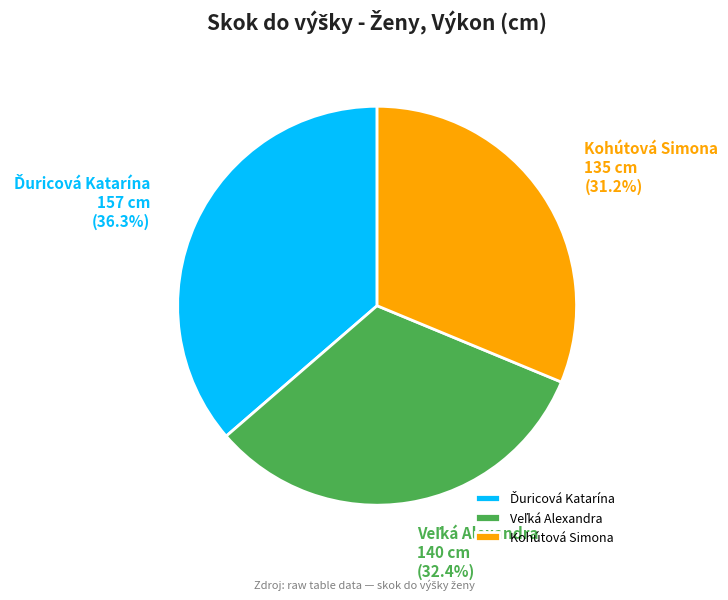

Does Kohútová Simona represent more than half of the total?

No